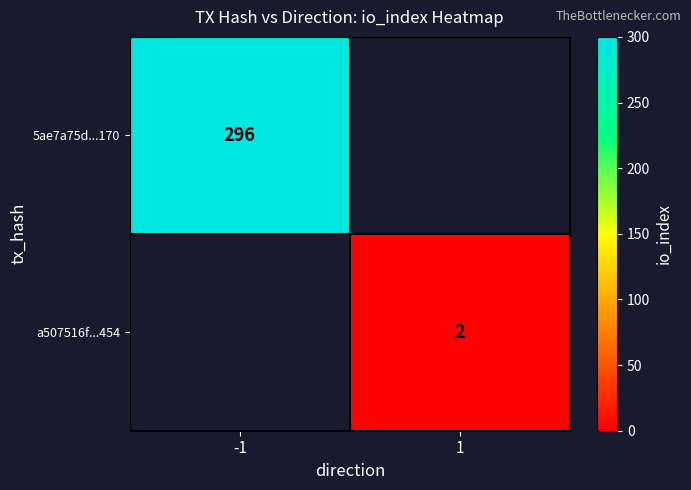

Is the value of a507516f...454 at 1 greater than the value of 5ae7a75d...170 at -1?

No